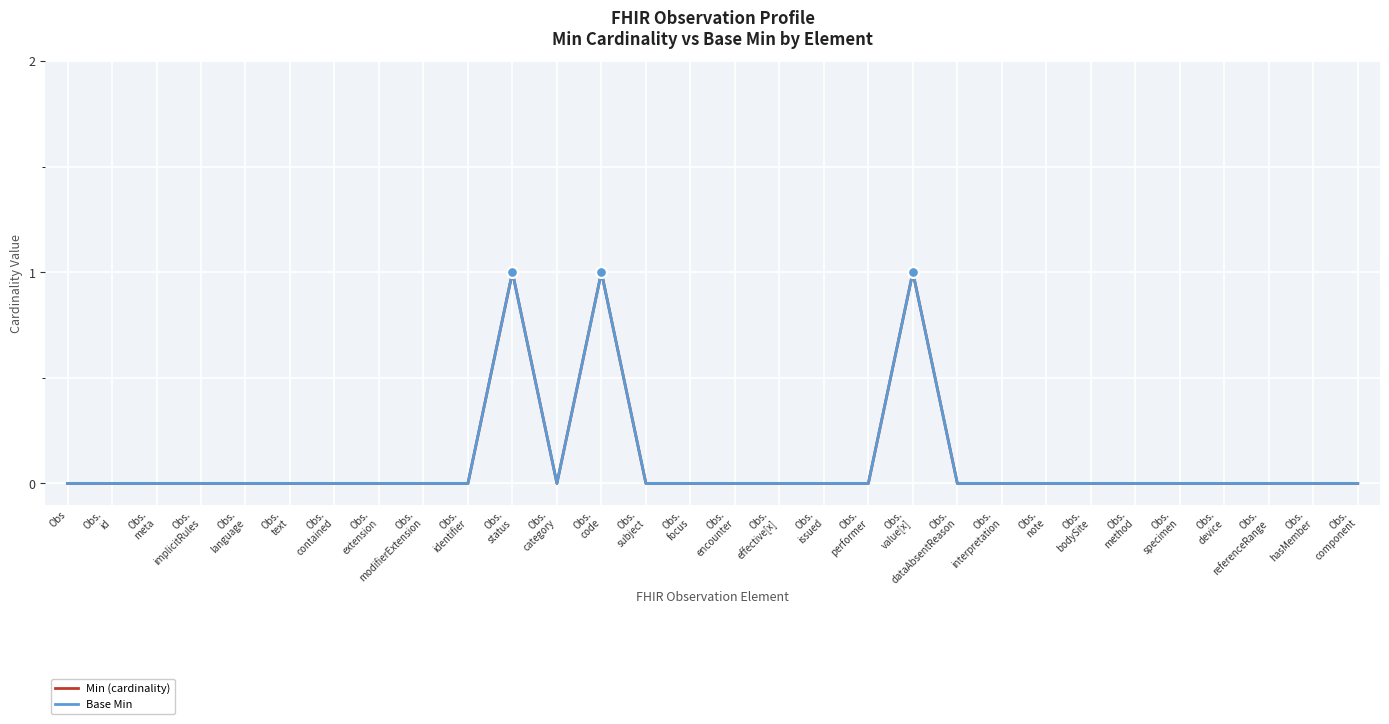

Is this an area chart (filled region under the line)?

No